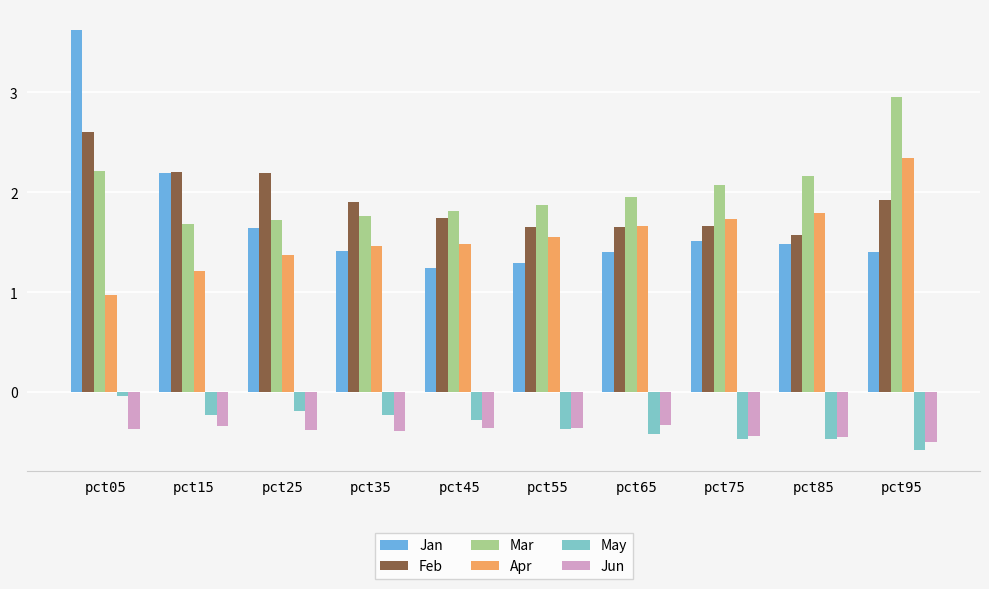

What is the value of the Jun bar at the 4th from the left?

-0.4